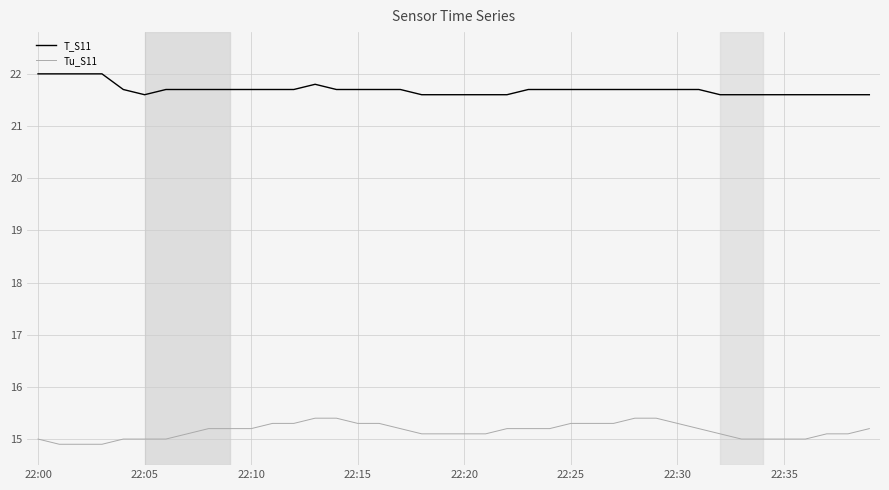

List the series in order of their overall mean, lowest first.

Tu_S11, T_S11